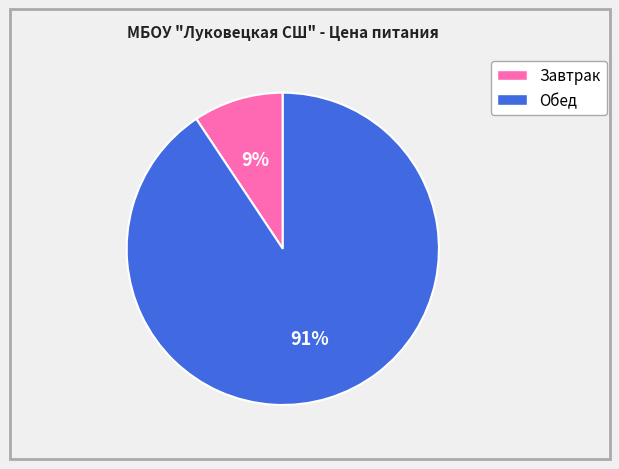

Does Завтрак account for over 50% of the chart?

No